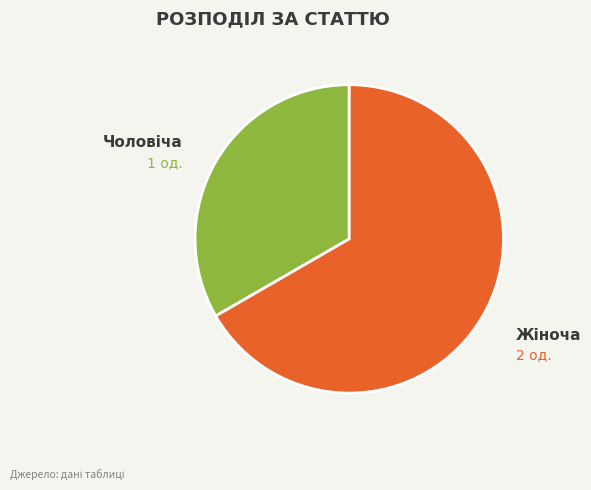

Is there any slice that represents more than half of the pie?

Yes